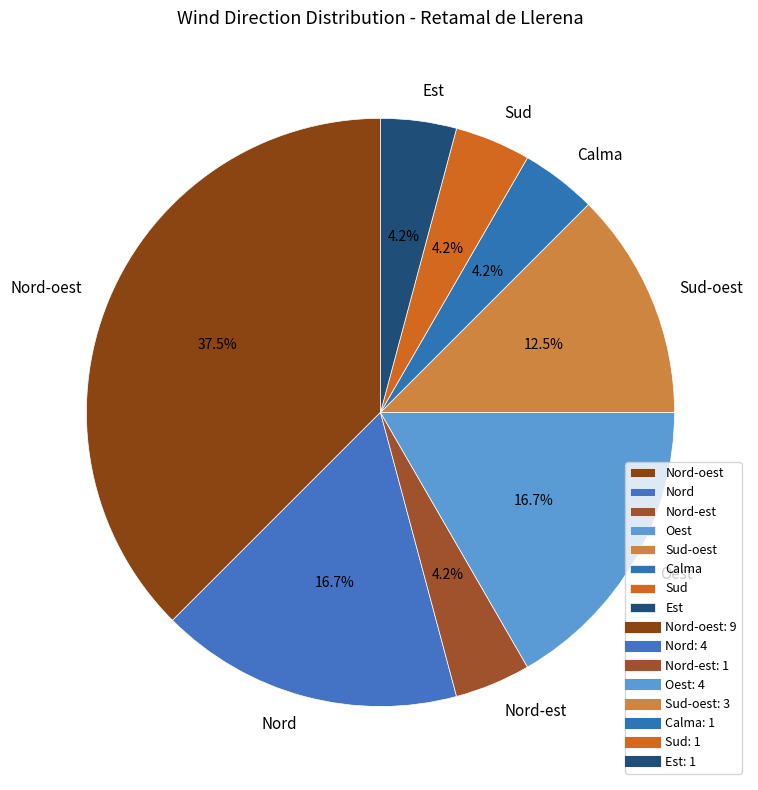

Which has a higher value, Est or Oest?

Oest